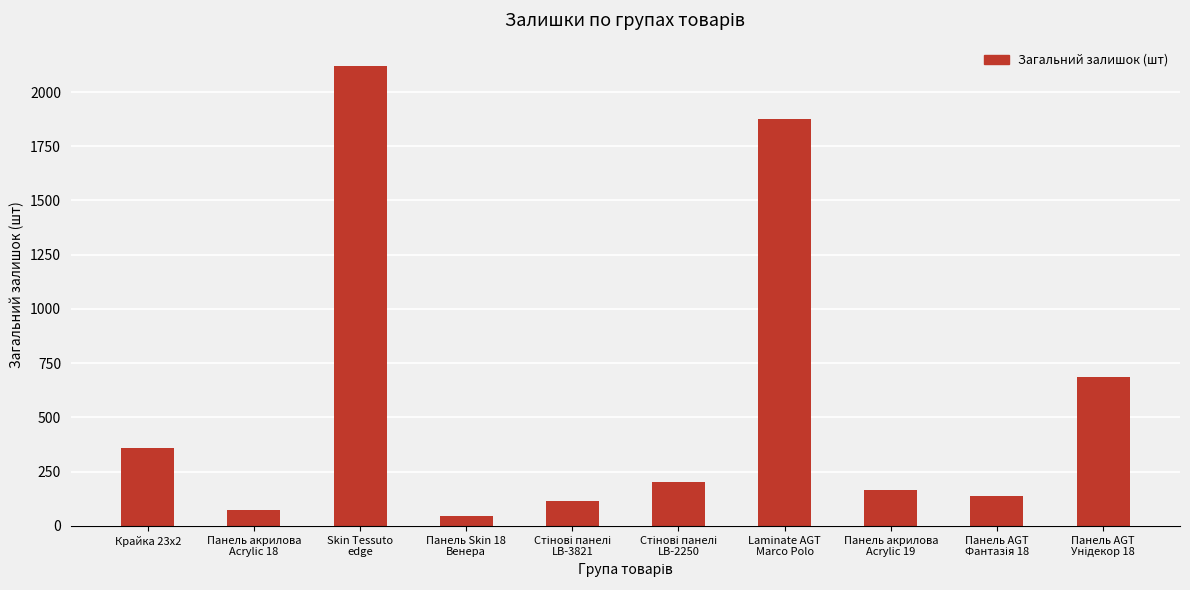

How many data points are less than 202?

5